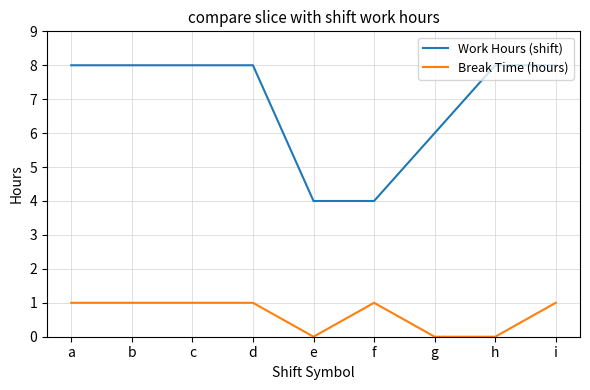

Reading right to left, extract all data points from this chart.

Work Hours (shift): 8	8	6	4	4	8	8	8	8
Break Time (hours): 1	0	0	1	0	1	1	1	1